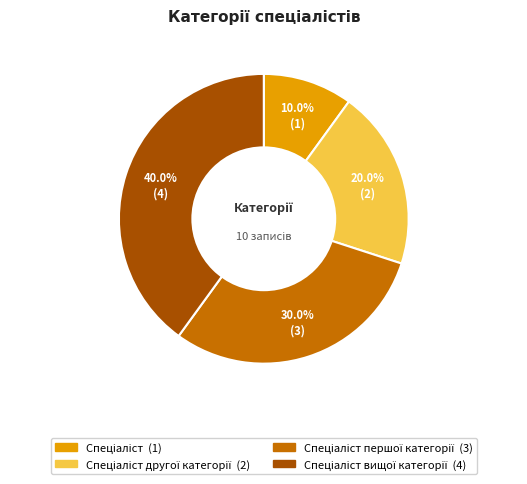

Is there any slice that represents more than half of the pie?

No